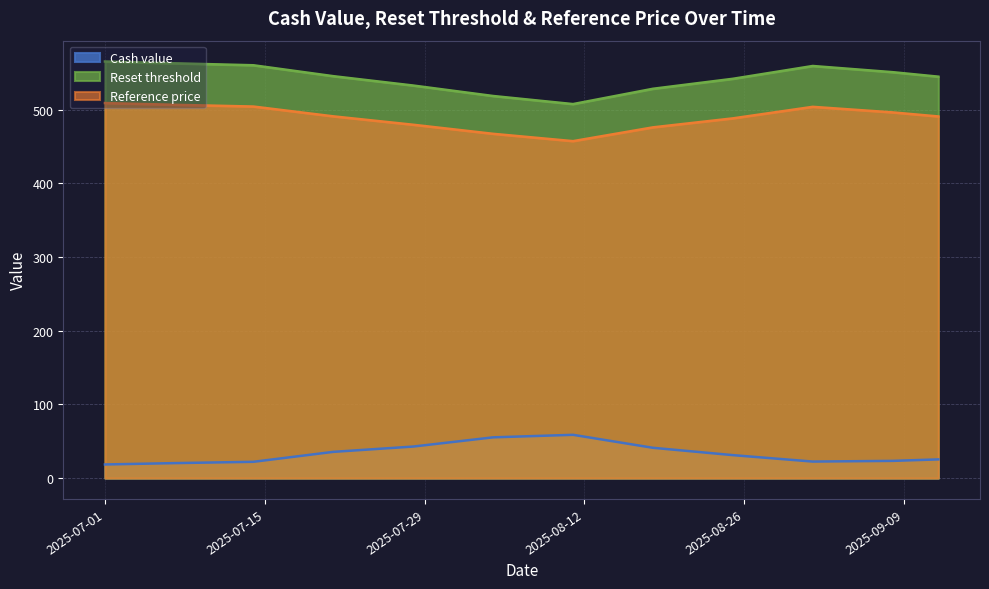

What is the difference between the maximum and minimum values in the Cash value series?

40.2